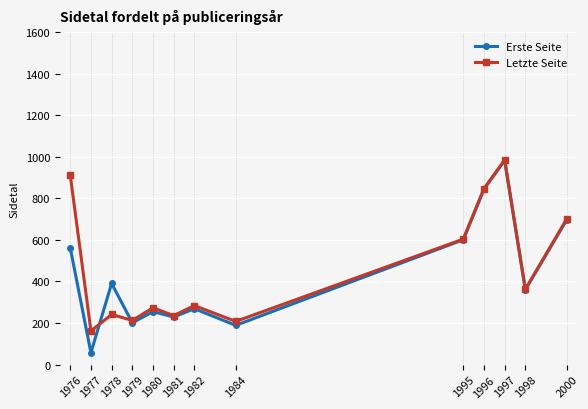

The Letzte Seite series shows 159.2 at 1981. True or false?

False